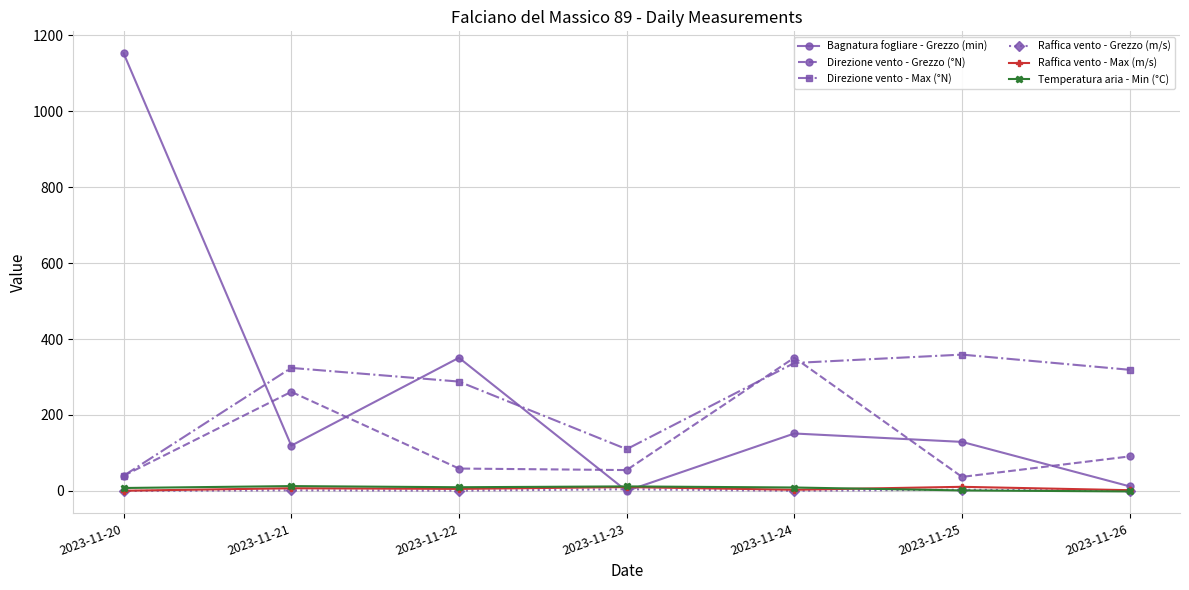

How many lines are shown in the chart?

6